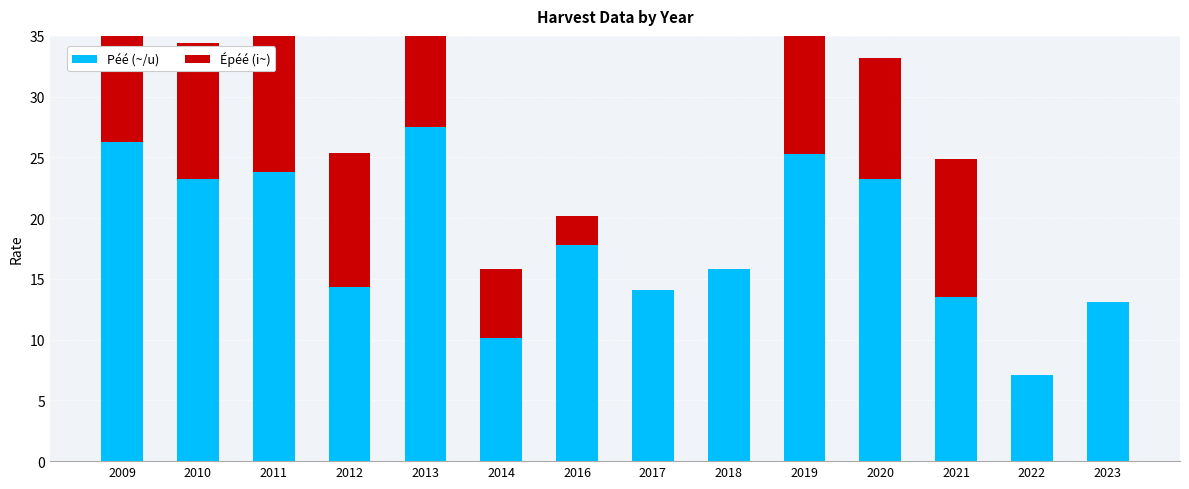

At which label does Péé (~/u) reach its minimum?

2022